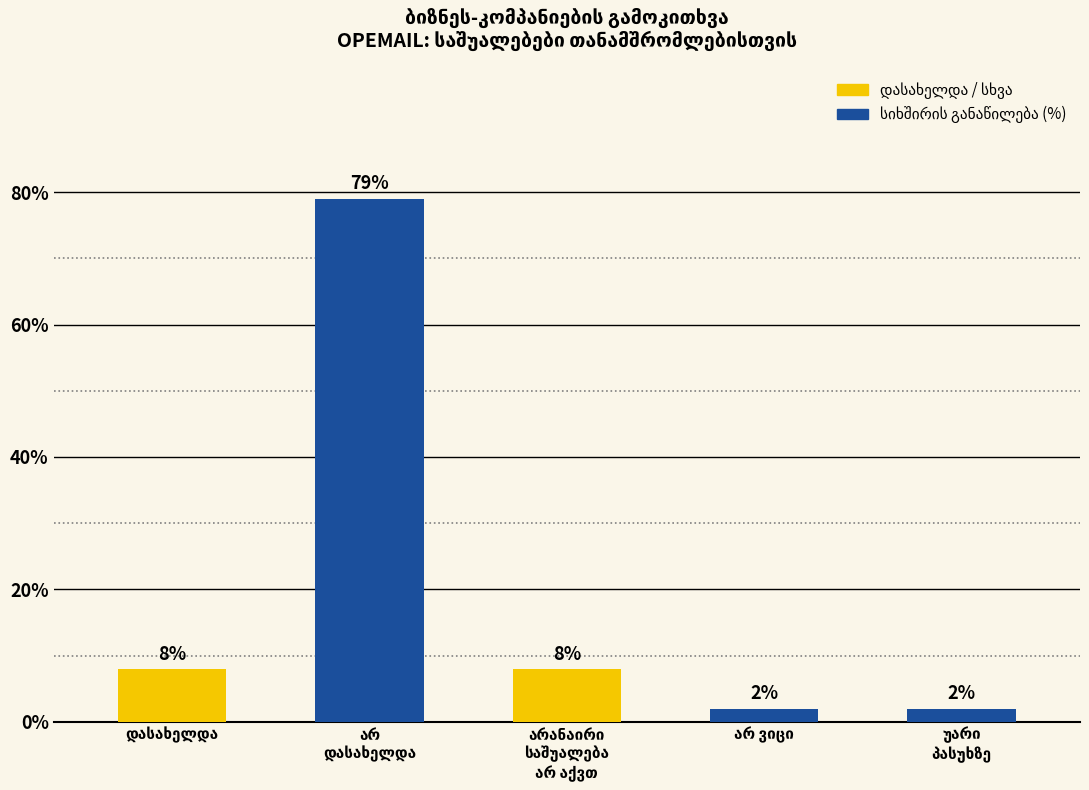

Count the number of values greater than 8.

1